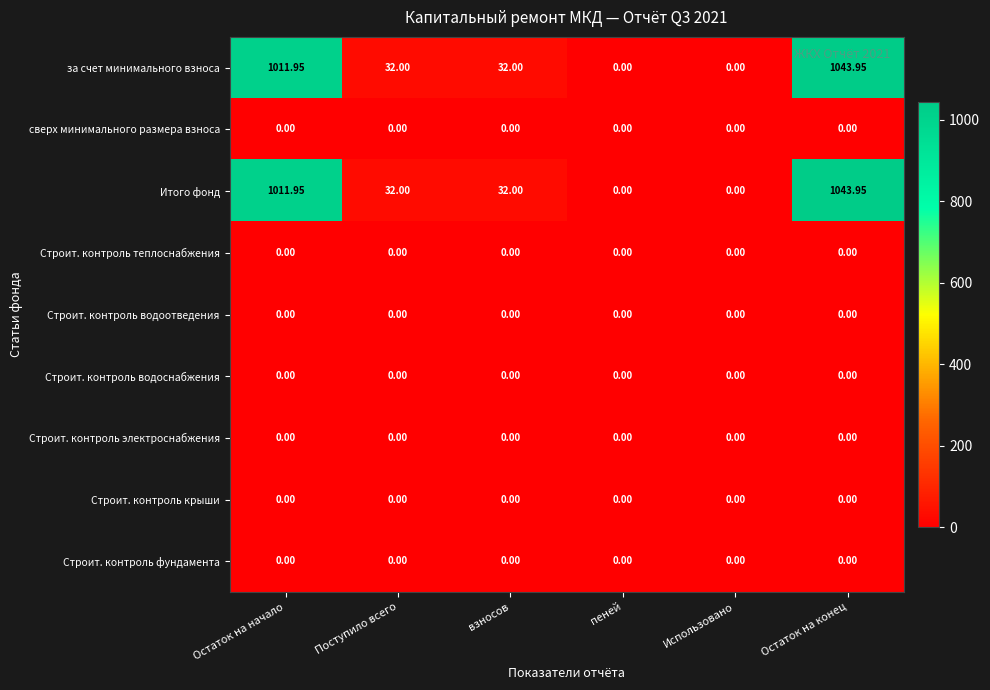

How many series are shown in this chart?

9